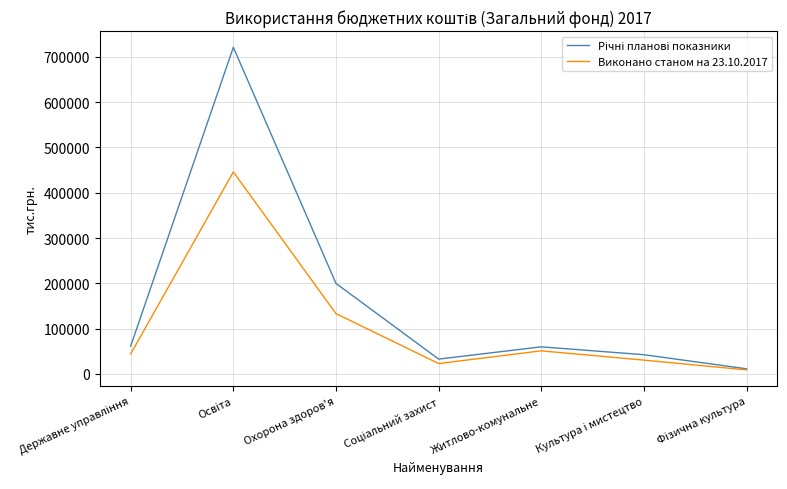

What is the maximum value for Виконано станом на 23.10.2017?

446016.6